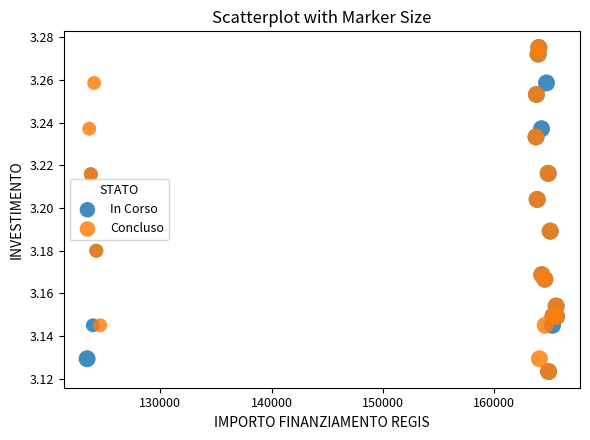

What are all the series names shown in the legend?

In Corso, Concluso